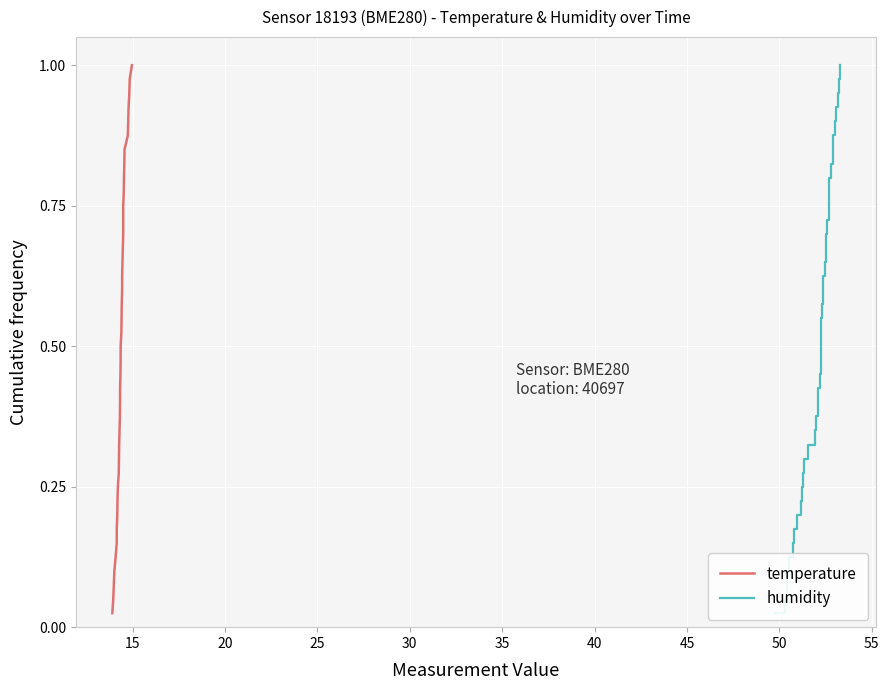

True or false: temperature and humidity intersect in this chart.

False